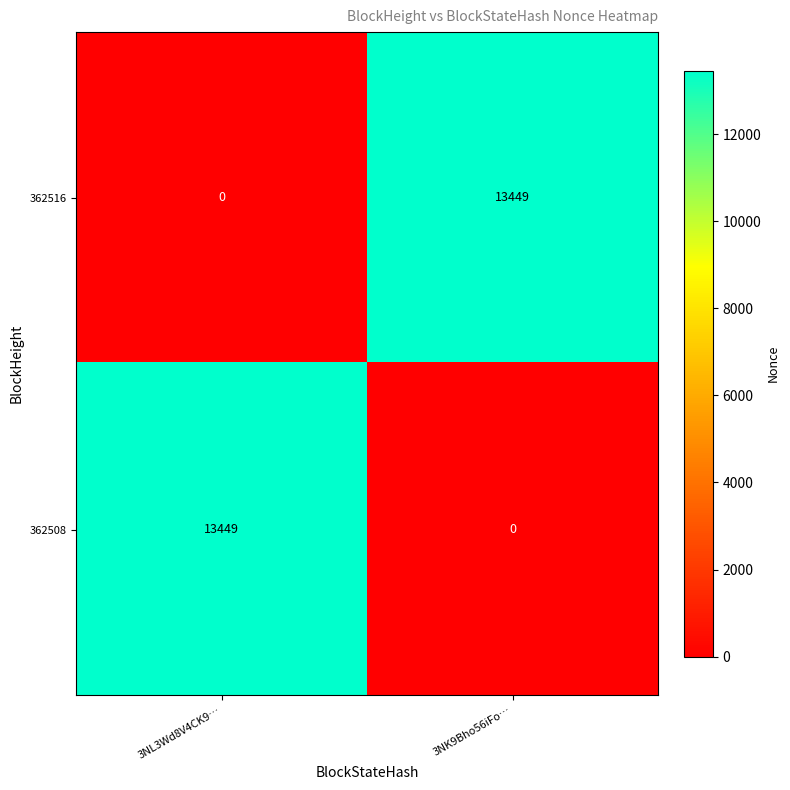

Reading left to right, list all the values displayed in this chart.

362516: 0	13449
362508: 13449	0